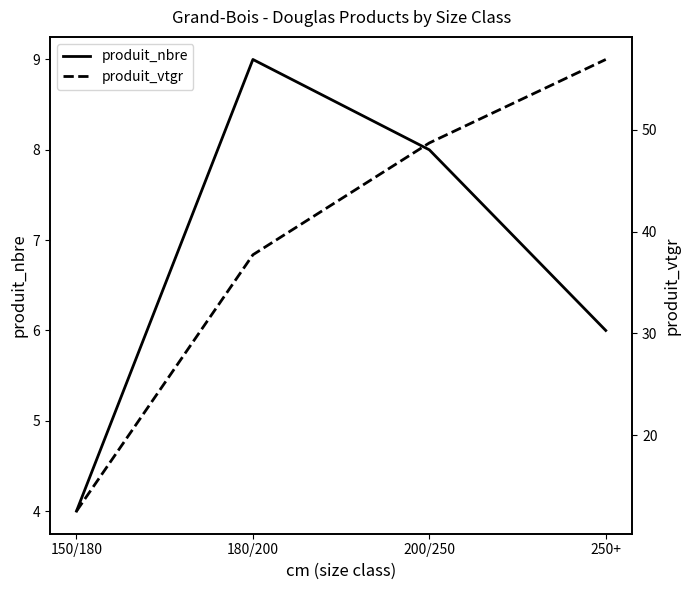

What are all the series names shown in the legend?

produit_nbre, produit_vtgr